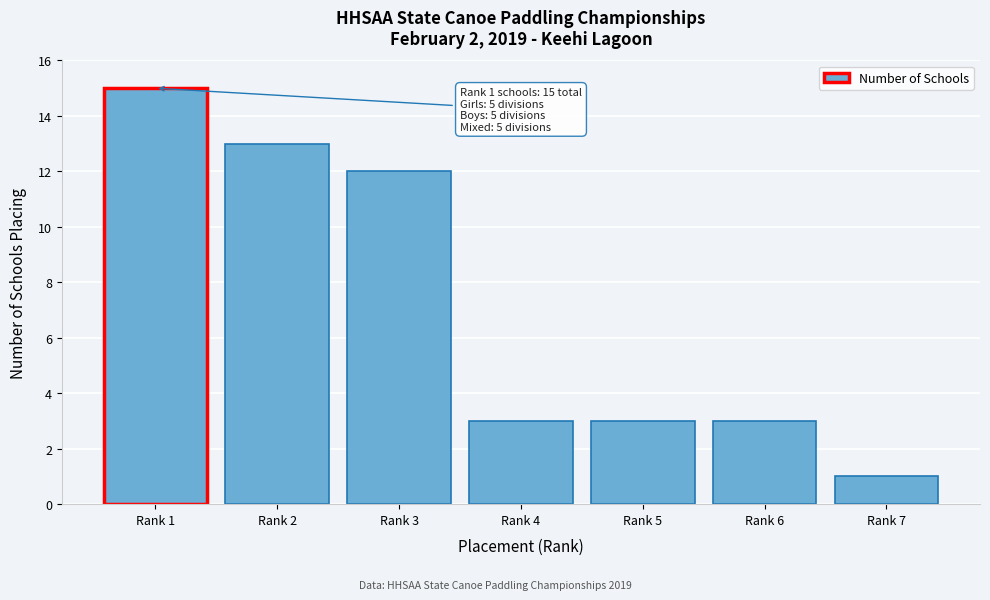

Reading right to left, extract all data points from this chart.

1	3	3	3	12	13	15